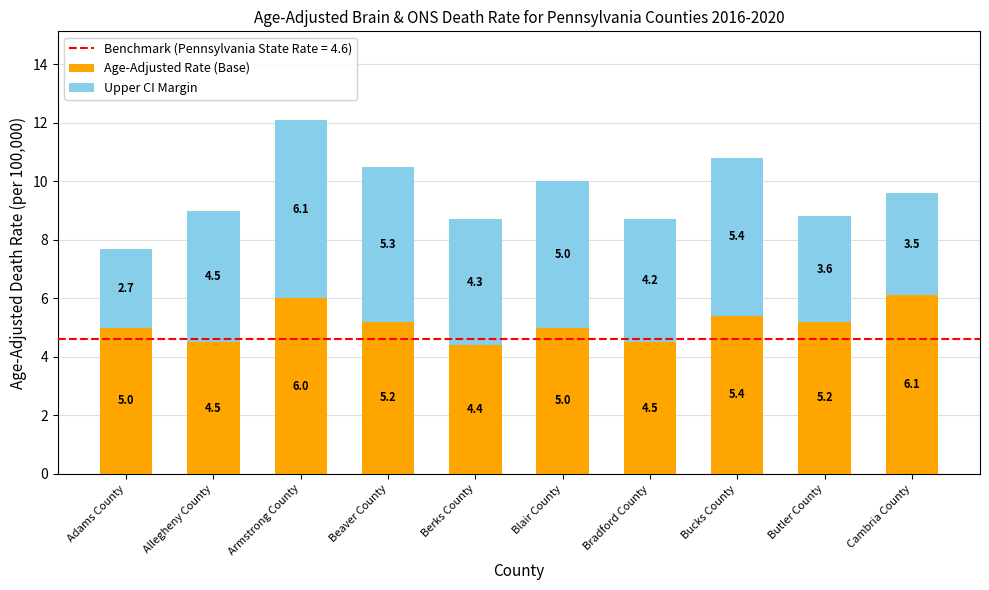

At which category is the sum across all series the highest?

Armstrong County